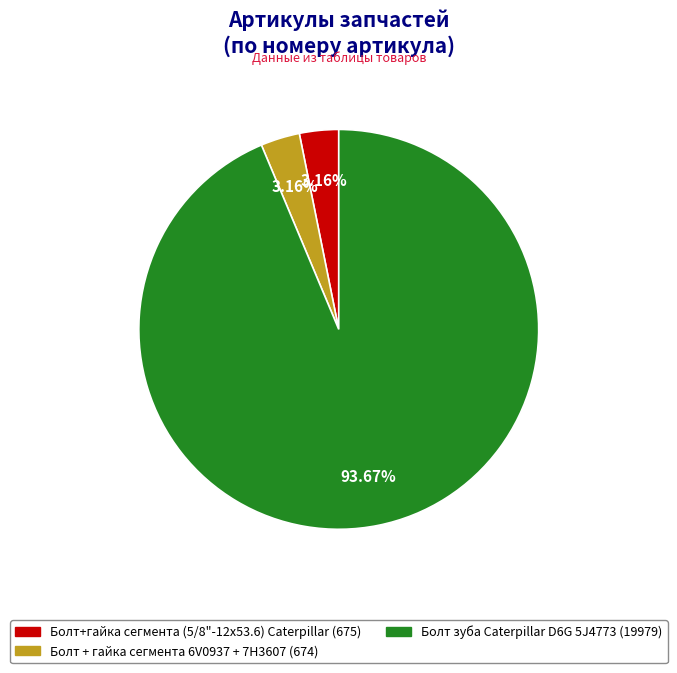

True or false: Болт+гайка сегмента (5/8"-12х53.6) Caterpillar accounts for 3% of the total.

True